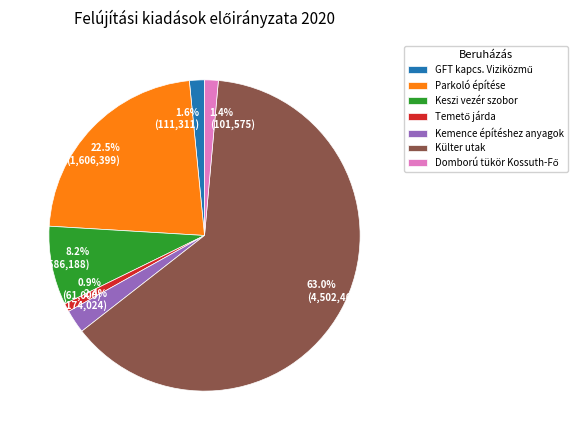

Does any single category account for the majority?

Yes